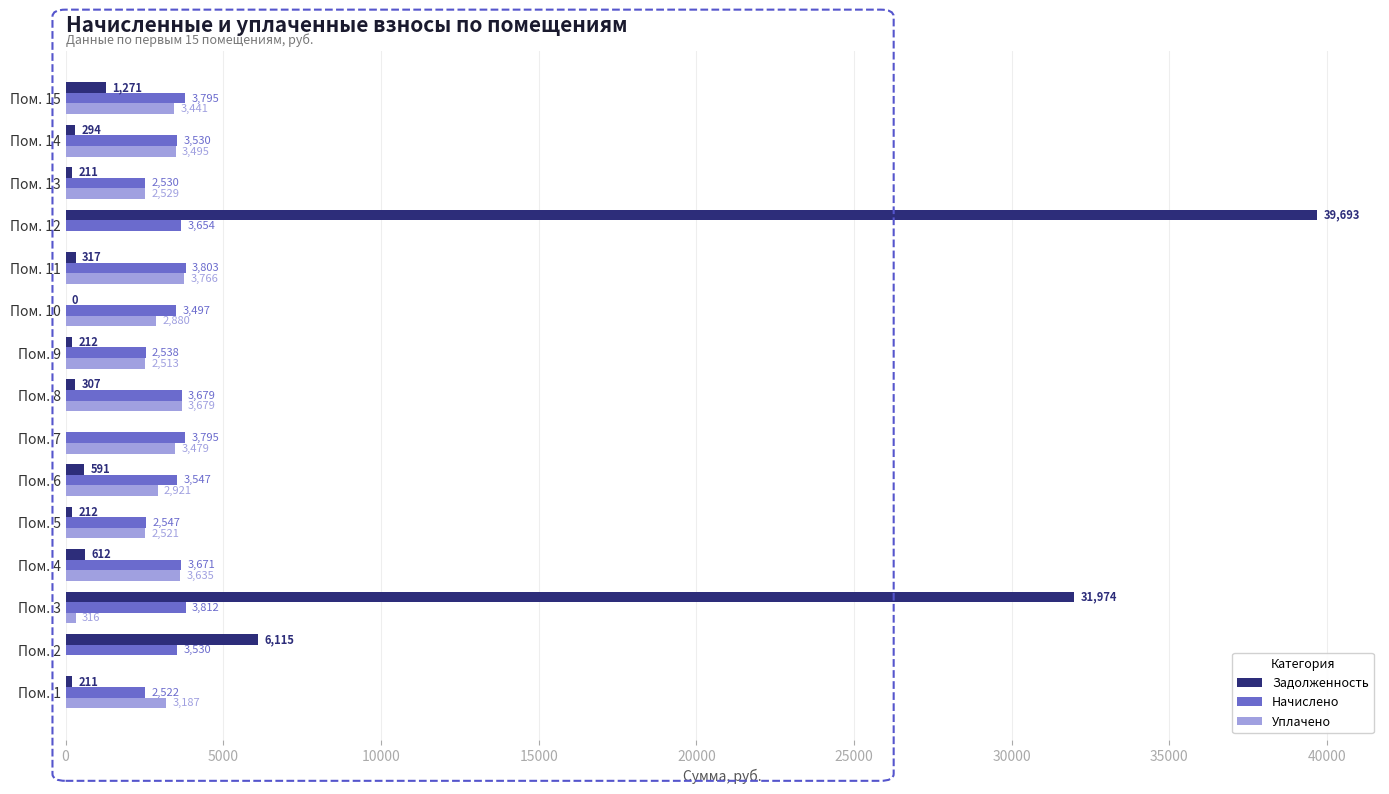

At which category is the sum across all series the highest?

Пом. 12